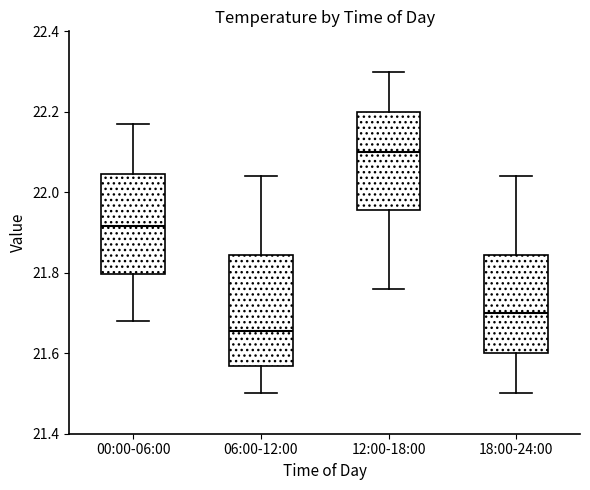

Which box has the lowest median line?

06:00-12:00